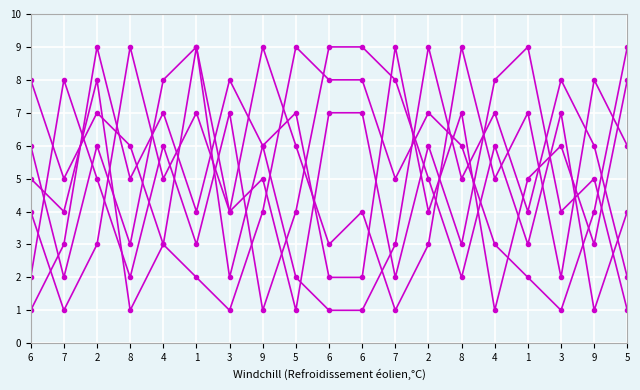

Reading left to right, transcribe all the data shown in this chart.

col_2: 6=4	7=1	2=3	8=9	4=5	1=7	3=4	9=9	5=6	6=3	6=4	7=1	2=3	8=9	4=5	1=7	3=2	9=8	5=6
col_6: 6=8	7=5	2=7	8=6	4=3	1=2	3=1	9=4	5=9	6=8	6=8	7=5	2=7	8=6	4=3	1=2	3=1	9=4	5=9
col_5: 6=5	7=4	2=8	8=1	4=3	1=9	3=2	9=6	5=7	6=2	6=2	7=9	2=4	8=7	4=1	1=5	3=6	9=3	5=8
col_7: 6=1	7=3	2=9	8=5	4=7	1=4	3=8	9=6	5=2	6=1	6=1	7=3	2=9	8=5	4=7	1=4	3=8	9=6	5=2
col_9: 6=6	7=2	2=6	8=3	4=8	1=9	3=4	9=5	5=1	6=7	6=7	7=2	2=6	8=3	4=8	1=9	3=4	9=5	5=1
col_3: 6=2	7=8	2=5	8=2	4=6	1=3	3=7	9=1	5=4	6=9	6=9	7=8	2=5	8=2	4=6	1=3	3=7	9=1	5=4